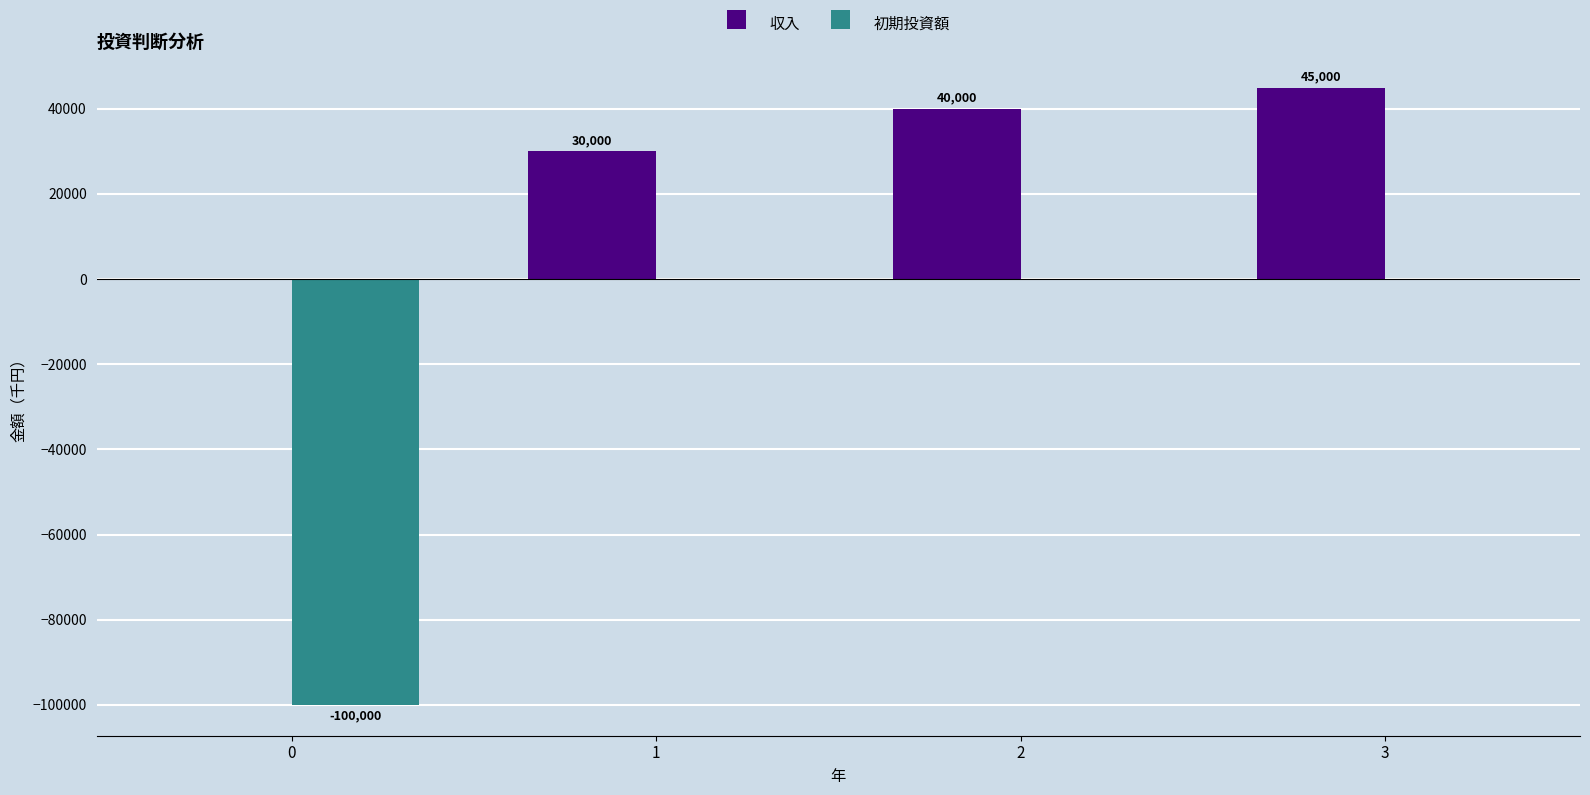

Reading left to right, transcribe all the data shown in this chart.

収入: 0=0	1=30000	2=40000	3=45000
初期投資額: 0=-100000	1=0	2=0	3=0